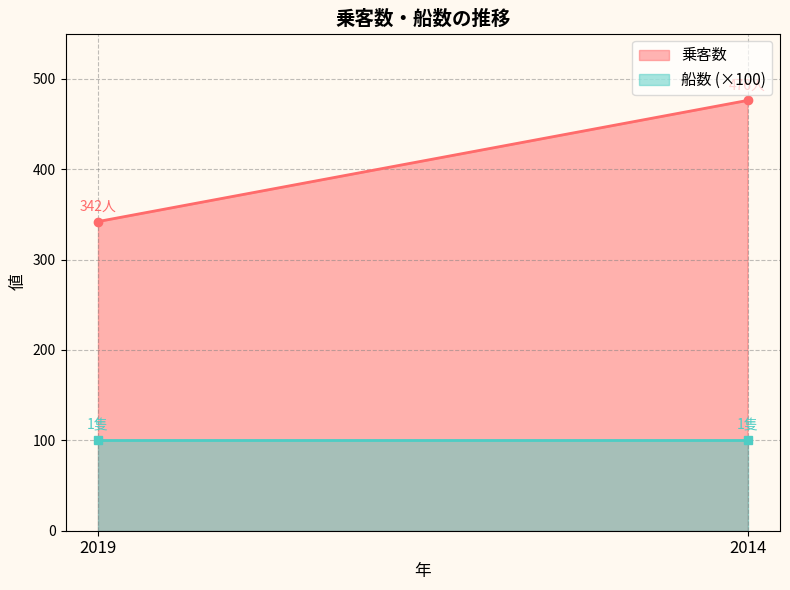

The 乗客数 series shows 499 at 2019. True or false?

False